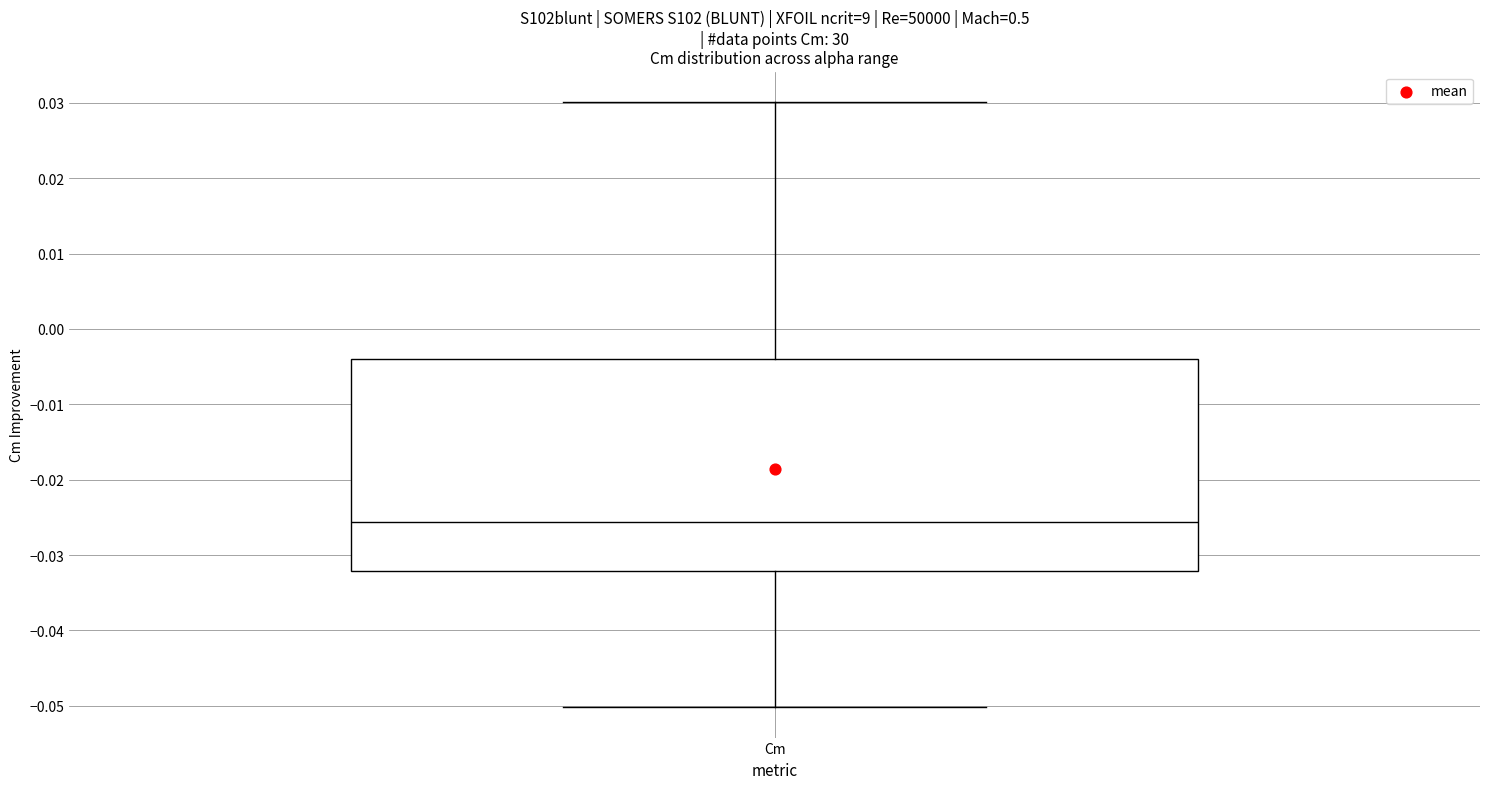

Read this box plot against the y-axis: the position of the median line, the range covered by the box, and the ends of both whiskers. The values are not printed on the chart, so give them approximately, as read against the axis.

median -0.026, box -0.032 to -0.004, whiskers -0.050 to 0.030